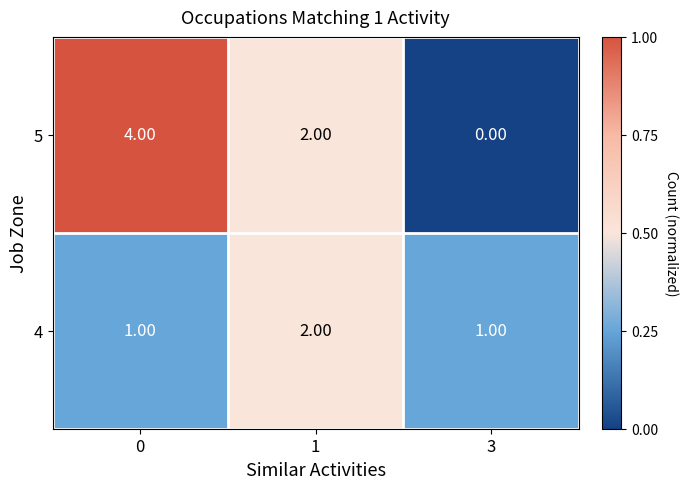

What is the sum of the 4 values at 1 and 3?

3